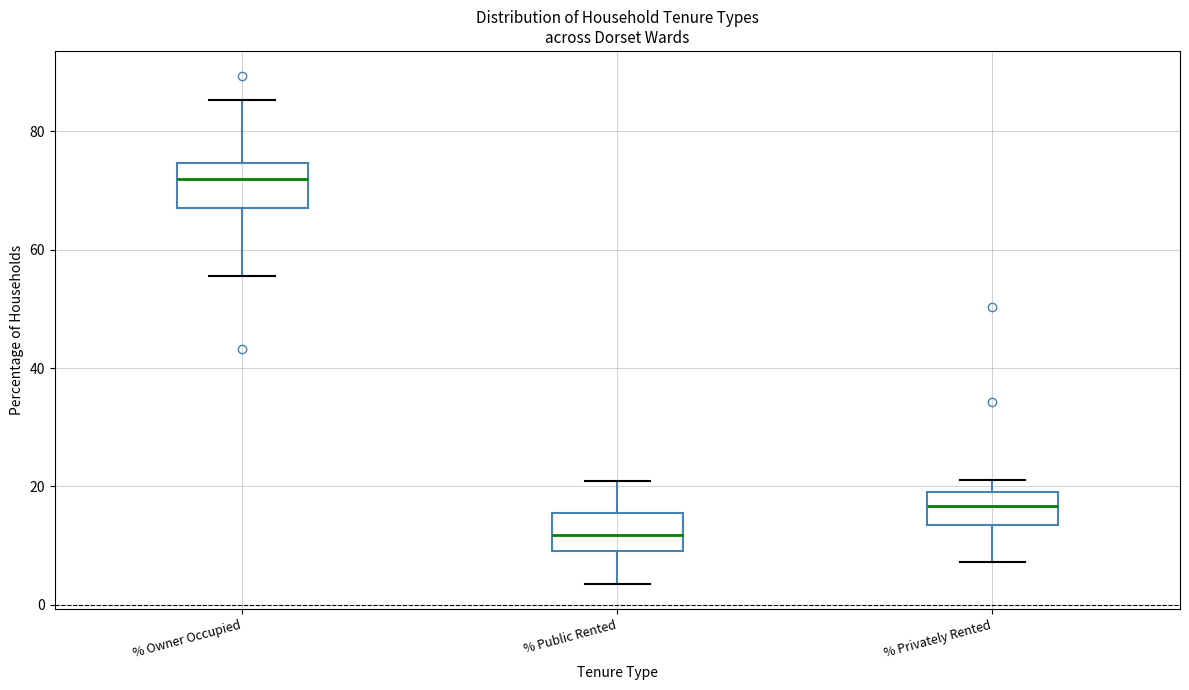

Which box has the lowest median line?

% Public Rented